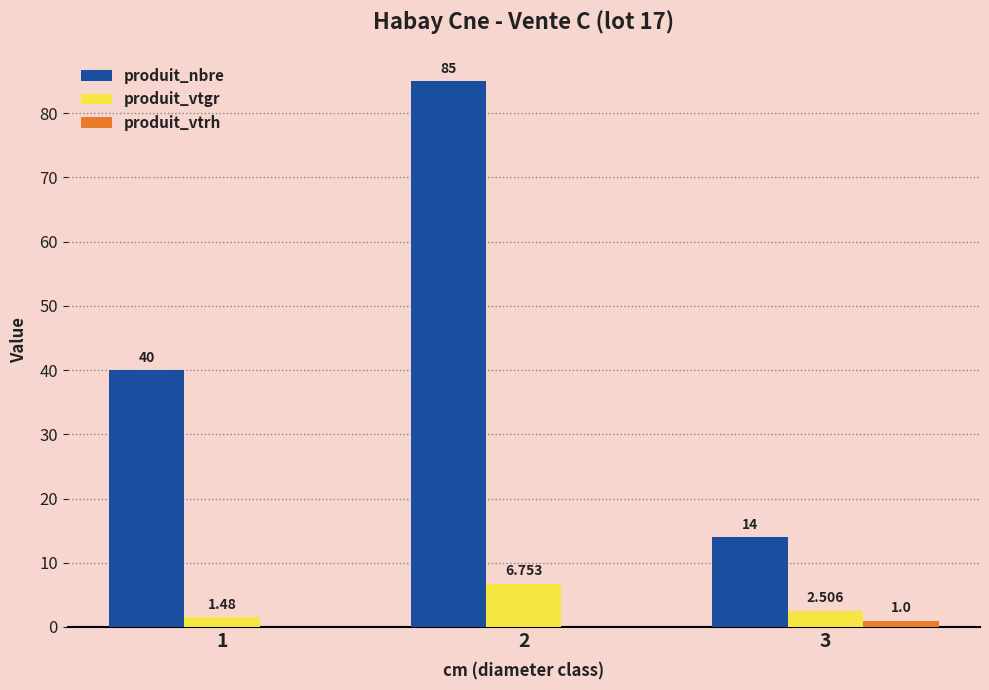

What is the approximate value of produit_nbre at 3?

14.0